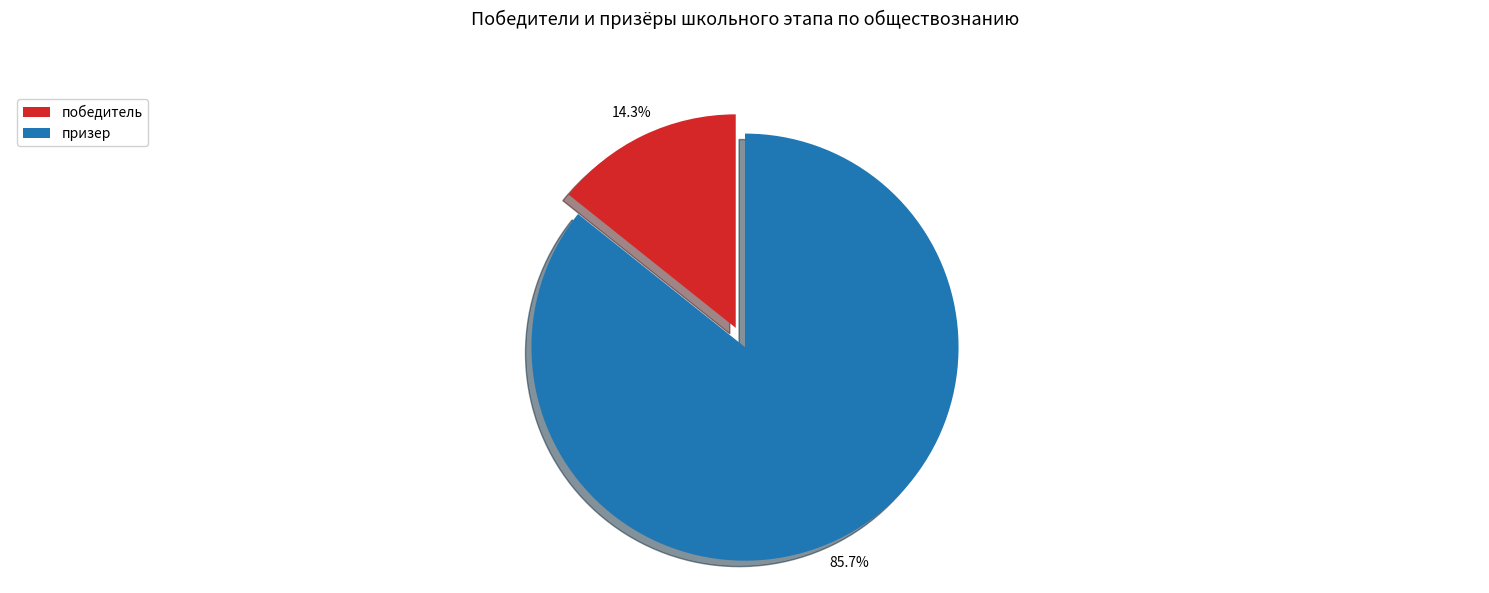

To the nearest percent, what is the combined percentage of призер and победитель?

100%